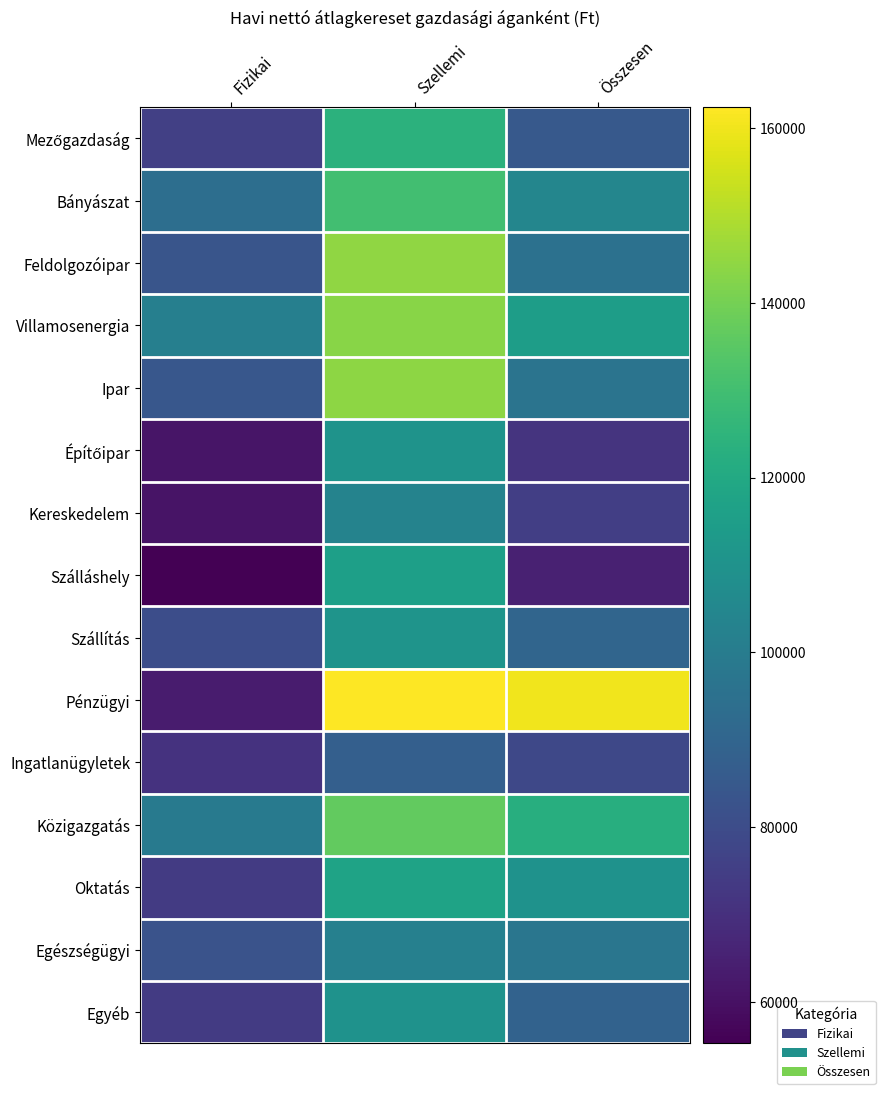

How many series are shown in this chart?

15